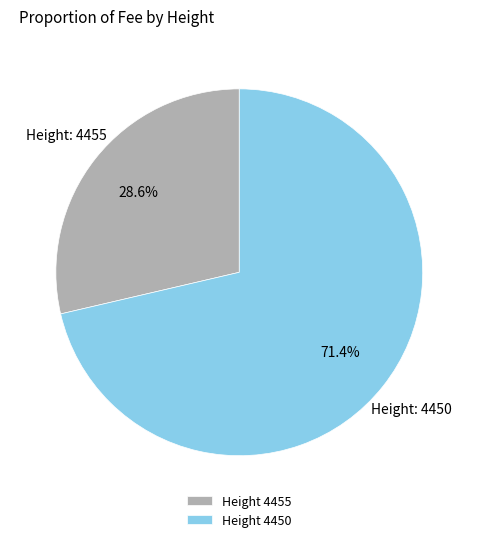

How many segments does this pie chart have?

2